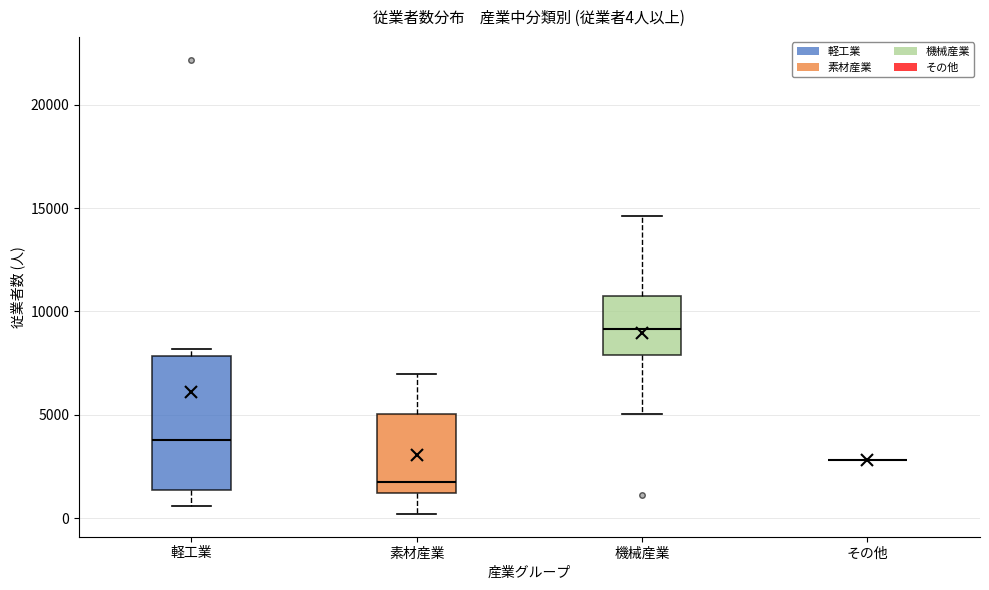

Which box is the tallest, from its lower edge to its upper edge?

軽工業